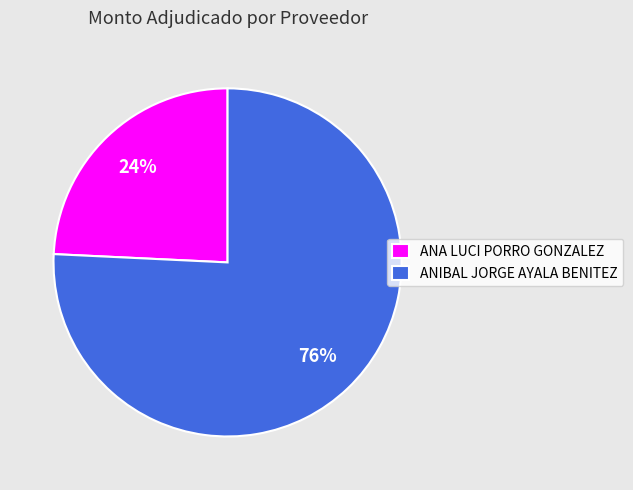

Count the number of slices in the pie.

2